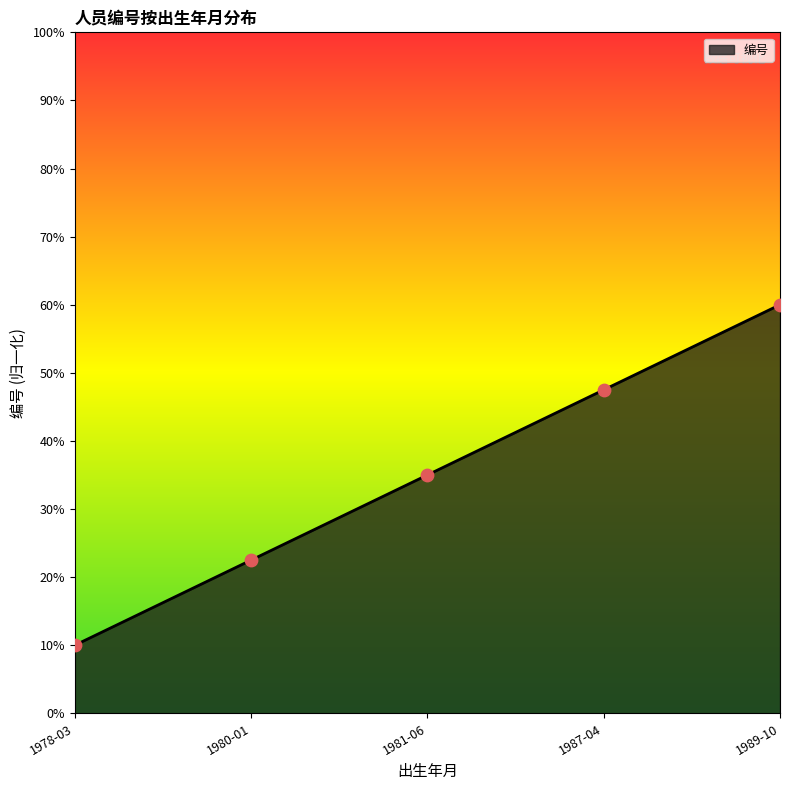

Between 1978-03 and 1980-01, which is larger?

1980-01